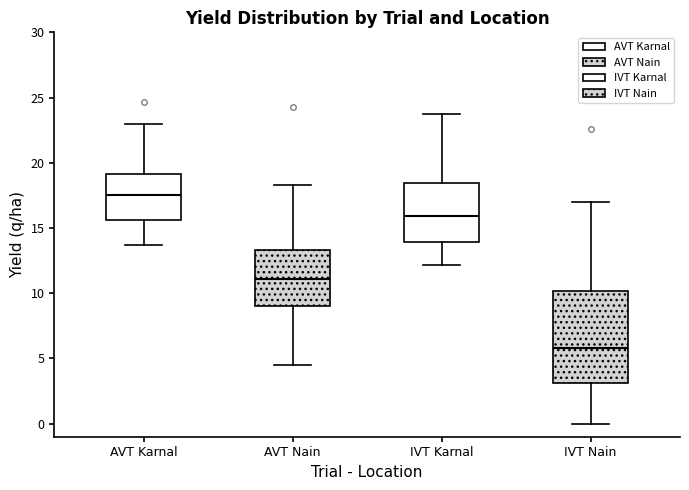

Comparing the boxes themselves (not the whiskers), which one is the tallest?

IVT Nain